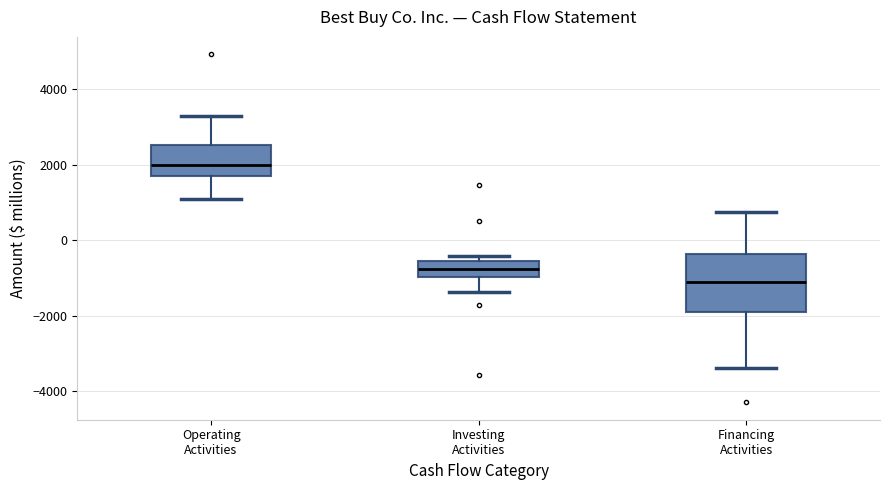

Reading left to right, read every box against the y-axis: the position of its median line, the range the box covers, and the ends of its whiskers. The values are not printed on the chart, so give them approximately, as read against the axis.

Operating Activities: median 2000, box 1800 to 2600, whiskers 1000 to 3200
Investing Activities: median -800, box -1000 to -600, whiskers -1400 to -400
Financing Activities: median -1200, box -1800 to -400, whiskers -3400 to 800